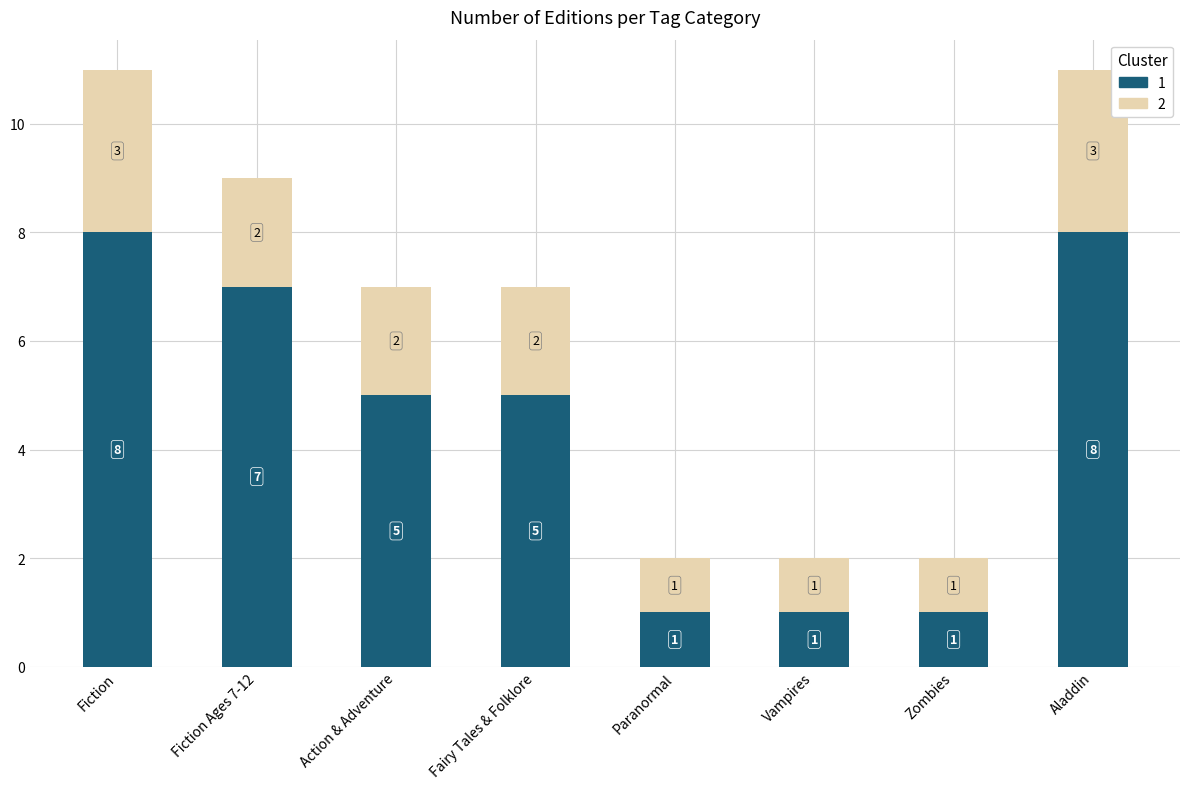

Reading left to right, what are the values for 1?

Fiction=8	Fiction Ages 7-12=7	Action & Adventure=5	Fairy Tales & Folklore=5	Paranormal=1	Vampires=1	Zombies=1	Aladdin=8